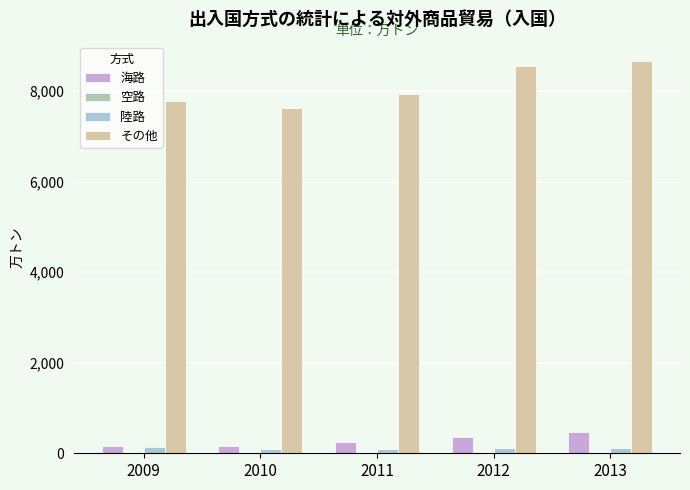

Where is その他 nearest to the value 8146?

2011